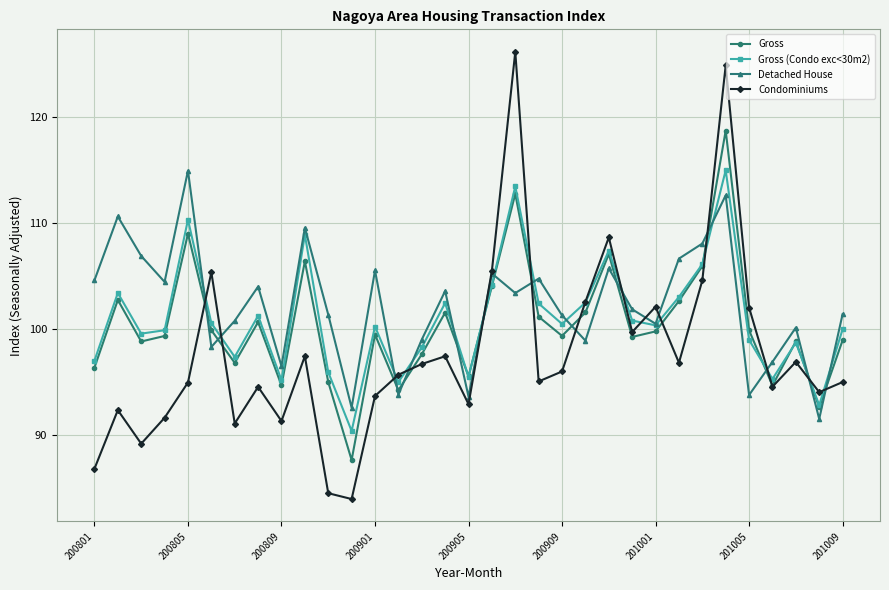

Count the number of data series in this chart.

4